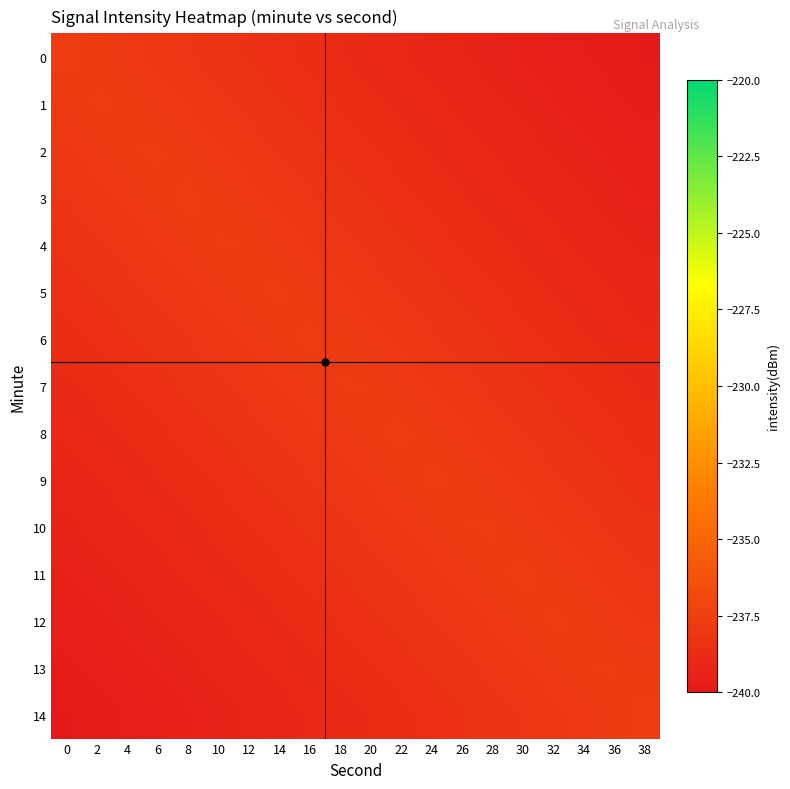

Reading left to right, transcribe all the data shown in this chart.

0: 0=-237.7	2=-237.8	4=-237.9	6=-238.1	8=-238.2	10=-238.3	12=-238.4	14=-238.5	16=-238.7	18=-238.8	20=-238.9	22=-239.0	24=-239.1	26=-239.3	28=-239.4	30=-239.5	32=-239.6	34=-239.7	36=-239.9	38=-240.0
1: 0=-237.9	2=-237.7	4=-237.8	6=-237.9	8=-238.0	10=-238.1	12=-238.3	14=-238.4	16=-238.5	18=-238.6	20=-238.7	22=-238.9	24=-239.0	26=-239.1	28=-239.2	30=-239.3	32=-239.5	34=-239.6	36=-239.7	38=-239.8
2: 0=-238.0	2=-237.9	4=-237.8	6=-237.7	8=-237.9	10=-238.0	12=-238.1	14=-238.2	16=-238.3	18=-238.5	20=-238.6	22=-238.7	24=-238.8	26=-238.9	28=-239.1	30=-239.2	32=-239.3	34=-239.4	36=-239.5	38=-239.7
3: 0=-238.2	2=-238.1	4=-237.9	6=-237.8	8=-237.7	10=-237.8	12=-237.9	14=-238.1	16=-238.2	18=-238.3	20=-238.4	22=-238.5	24=-238.7	26=-238.8	28=-238.9	30=-239.0	32=-239.1	34=-239.3	36=-239.4	38=-239.5
4: 0=-238.4	2=-238.2	4=-238.1	6=-238.0	8=-237.9	10=-237.8	12=-237.8	14=-237.9	16=-238.0	18=-238.1	20=-238.2	22=-238.4	24=-238.5	26=-238.6	28=-238.7	30=-238.9	32=-239.0	34=-239.1	36=-239.2	38=-239.3
5: 0=-238.5	2=-238.4	4=-238.3	6=-238.2	8=-238.0	10=-237.9	12=-237.8	14=-237.7	16=-237.8	18=-238.0	20=-238.1	22=-238.2	24=-238.3	26=-238.4	28=-238.6	30=-238.7	32=-238.8	34=-238.9	36=-239.0	38=-239.2
6: 0=-238.7	2=-238.6	4=-238.4	6=-238.3	8=-238.2	10=-238.1	12=-238.0	14=-237.8	16=-237.7	18=-237.8	20=-237.9	22=-238.0	24=-238.2	26=-238.3	28=-238.4	30=-238.5	32=-238.6	34=-238.8	36=-238.9	38=-239.0
7: 0=-238.8	2=-238.7	4=-238.6	6=-238.5	8=-238.4	10=-238.2	12=-238.1	14=-238.0	16=-237.9	18=-237.8	20=-237.8	22=-237.9	24=-238.0	26=-238.1	28=-238.2	30=-238.4	32=-238.5	34=-238.6	36=-238.7	38=-238.8
8: 0=-239.0	2=-238.9	4=-238.8	6=-238.6	8=-238.5	10=-238.4	12=-238.3	14=-238.2	16=-238.0	18=-237.9	20=-237.8	22=-237.7	24=-237.8	26=-238.0	28=-238.1	30=-238.2	32=-238.3	34=-238.4	36=-238.6	38=-238.7
9: 0=-239.2	2=-239.0	4=-238.9	6=-238.8	8=-238.7	10=-238.6	12=-238.4	14=-238.3	16=-238.2	18=-238.1	20=-238.0	22=-237.8	24=-237.7	26=-237.8	28=-237.9	30=-238.0	32=-238.2	34=-238.3	36=-238.4	38=-238.5
10: 0=-239.3	2=-239.2	4=-239.1	6=-239.0	8=-238.9	10=-238.7	12=-238.6	14=-238.5	16=-238.4	18=-238.2	20=-238.1	22=-238.0	24=-237.9	26=-237.8	28=-237.8	30=-237.9	32=-238.0	34=-238.1	36=-238.2	38=-238.4
11: 0=-239.5	2=-239.4	4=-239.3	6=-239.1	8=-239.0	10=-238.9	12=-238.8	14=-238.7	16=-238.5	18=-238.4	20=-238.3	22=-238.2	24=-238.1	26=-237.9	28=-237.8	30=-237.7	32=-237.8	34=-237.9	36=-238.1	38=-238.2
12: 0=-239.7	2=-239.5	4=-239.4	6=-239.3	8=-239.2	10=-239.1	12=-238.9	14=-238.8	16=-238.7	18=-238.6	20=-238.5	22=-238.3	24=-238.2	26=-238.1	28=-238.0	30=-237.9	32=-237.7	34=-237.8	36=-237.9	38=-238.0
13: 0=-239.8	2=-239.7	4=-239.6	6=-239.5	8=-239.3	10=-239.2	12=-239.1	14=-239.0	16=-238.9	18=-238.7	20=-238.6	22=-238.5	24=-238.4	26=-238.3	28=-238.1	30=-238.0	32=-237.9	34=-237.8	36=-237.7	38=-237.9
14: 0=-240.0	2=-239.9	4=-239.7	6=-239.6	8=-239.5	10=-239.4	12=-239.3	14=-239.1	16=-239.0	18=-238.9	20=-238.8	22=-238.7	24=-238.5	26=-238.4	28=-238.3	30=-238.2	32=-238.1	34=-237.9	36=-237.8	38=-237.7